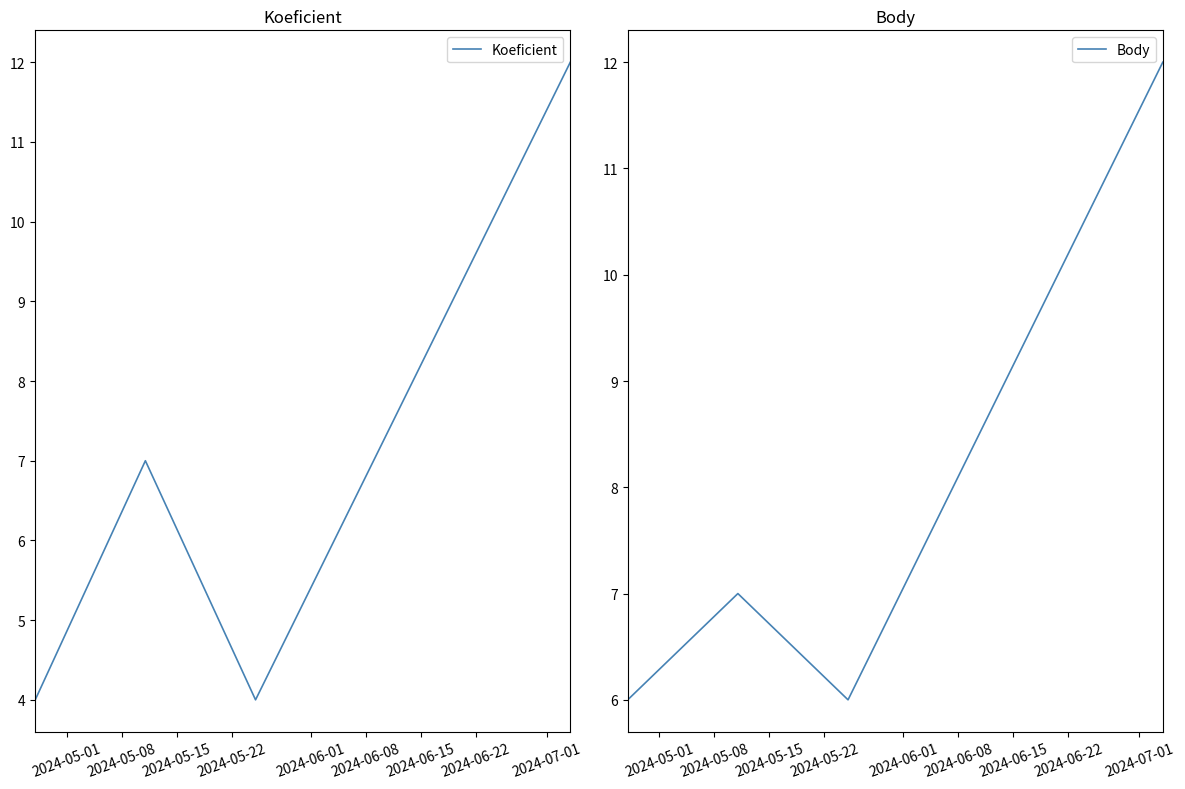

True or false: Body has more than 1 points higher than both neighbors.

False